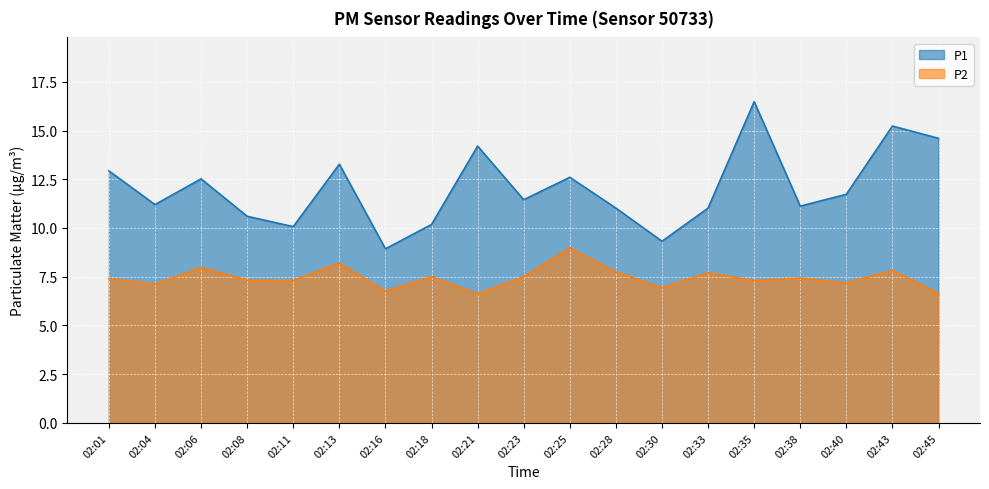

Which series has the largest total across all categories?

P1